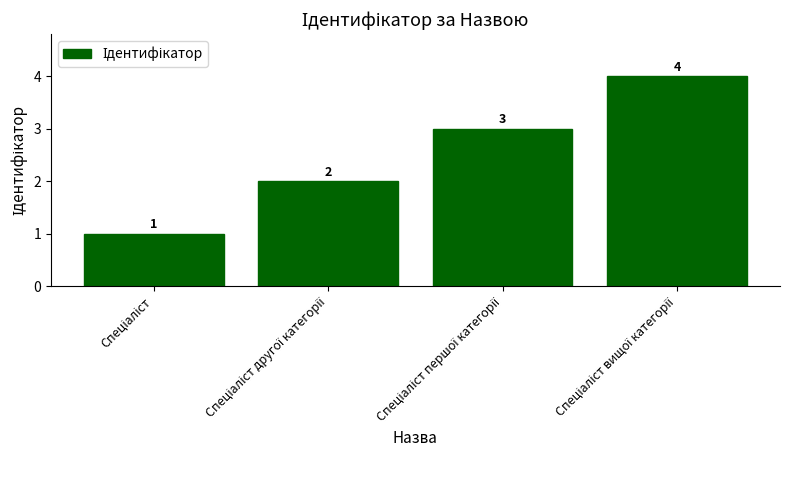

Count the values in the range 2 to 4.

3